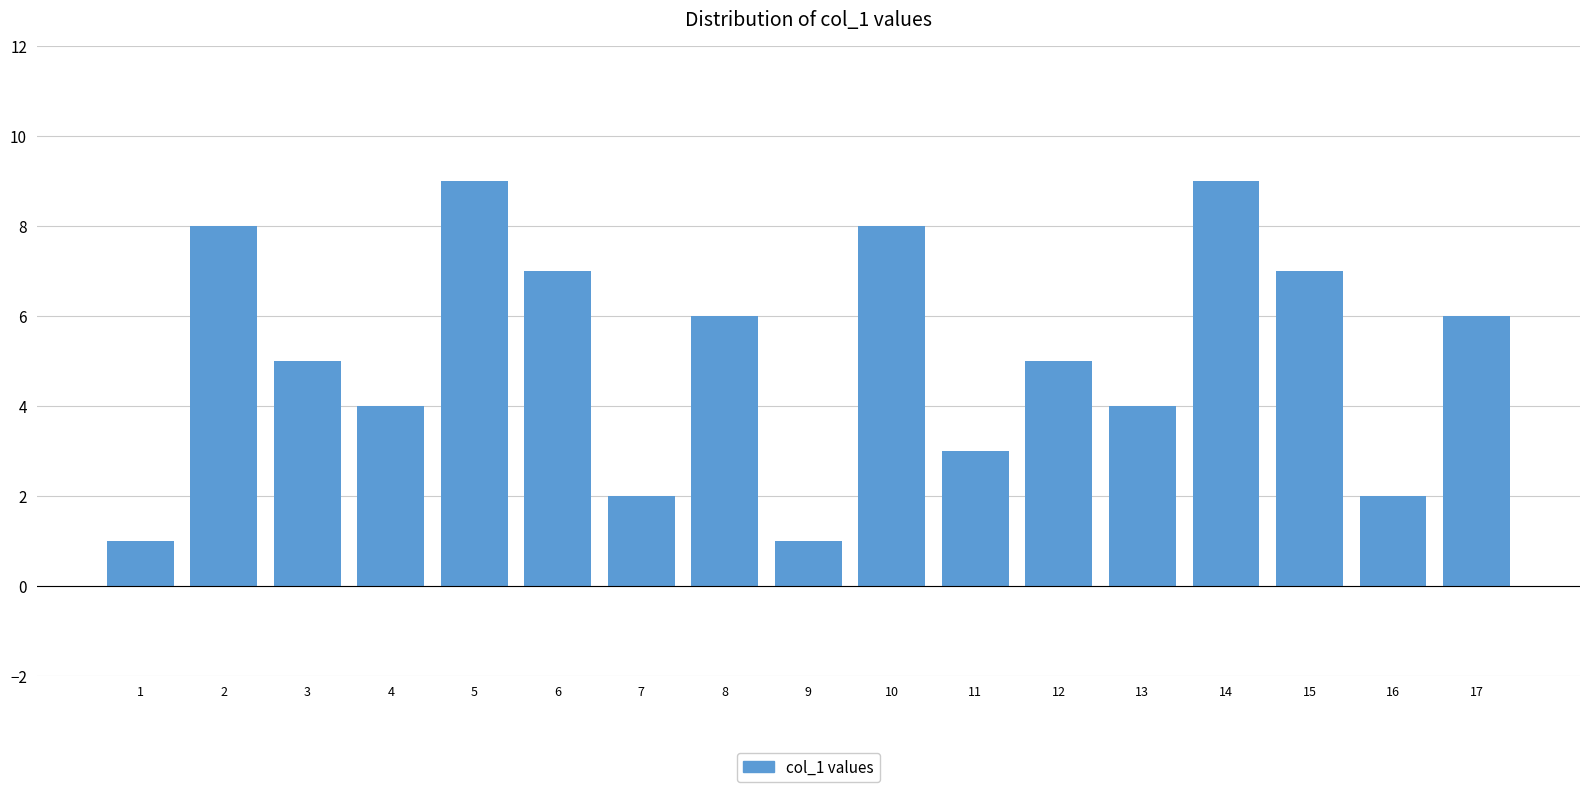

Reading left to right, what are all the values shown in this chart?

1=1	2=8	3=5	4=4	5=9	6=7	7=2	8=6	9=1	10=8	11=3	12=5	13=4	14=9	15=7	16=2	17=6